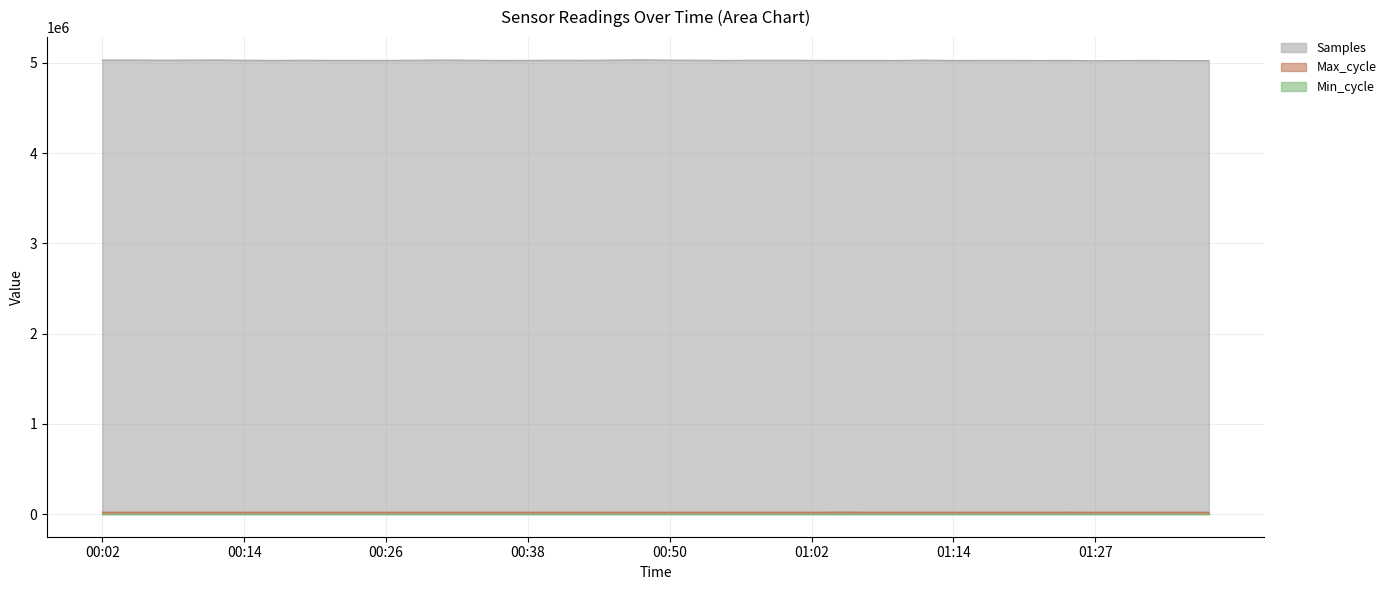

At which label is Samples closest to 5028291?

00:43